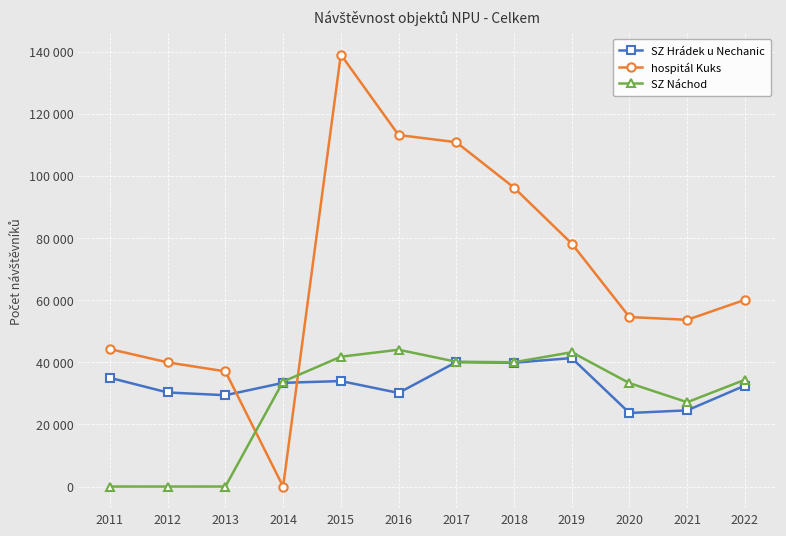

How many intersections are there between SZ Náchod and SZ Hrádek u Nechanic?

1